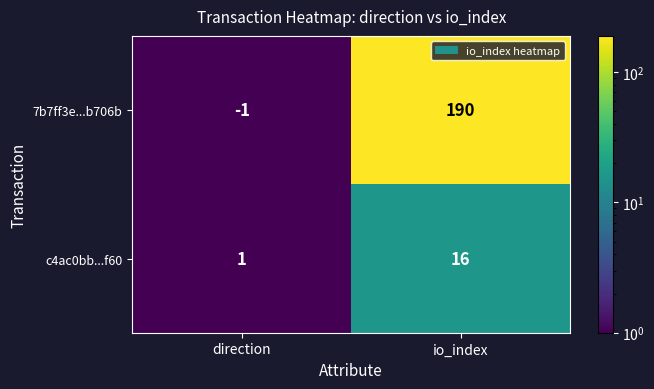

At which label is 7b7ff3e...b706b closest to 94?

direction